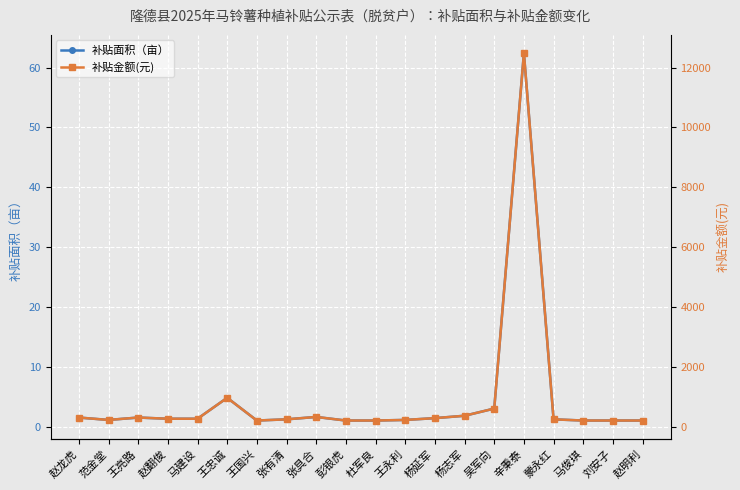

Which category has the highest value across all series?

辛秉泰